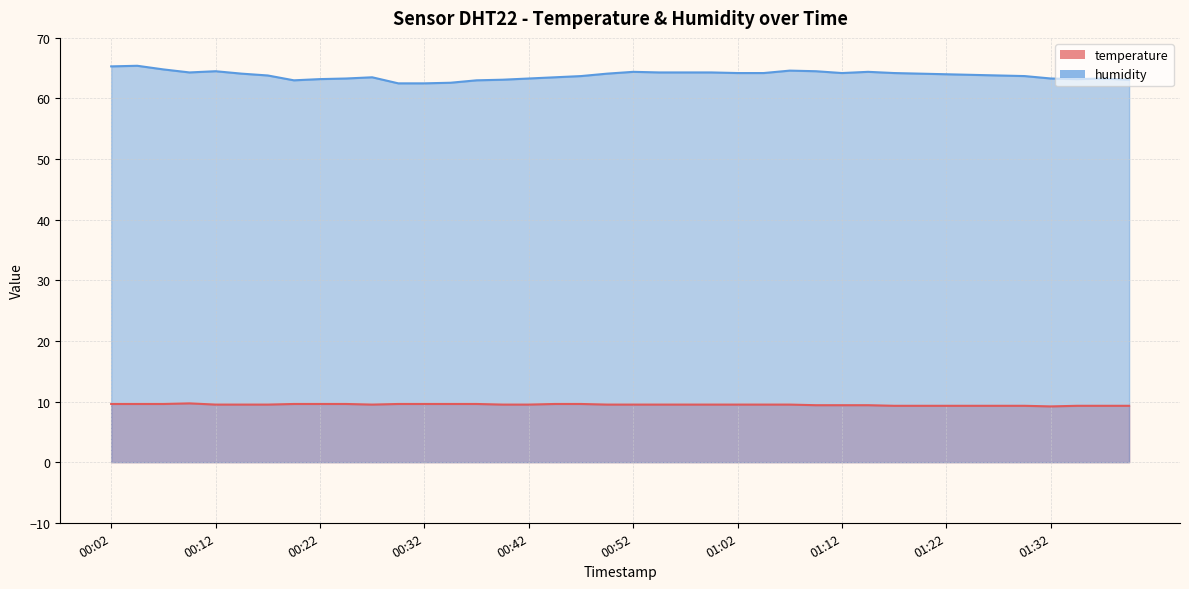

What is the label of the 6th point from the right?

01:27